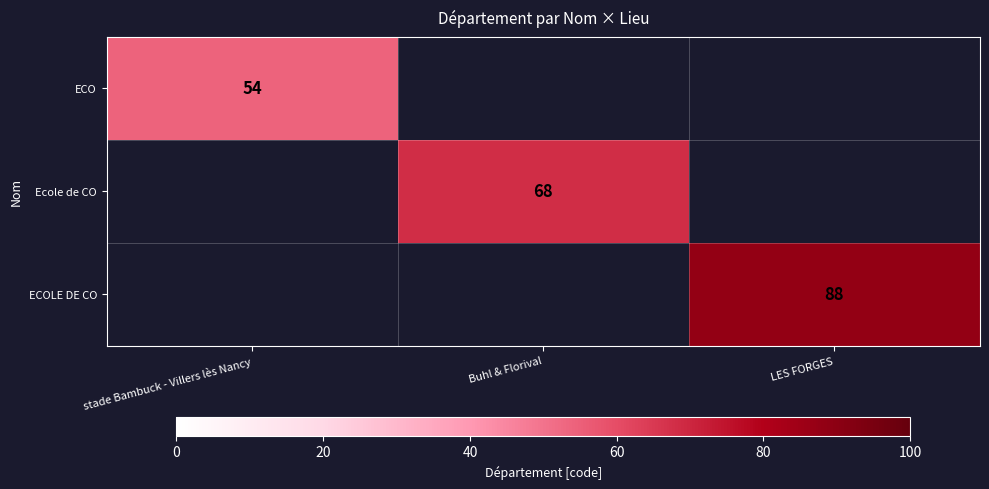

What is the greatest value displayed?

88